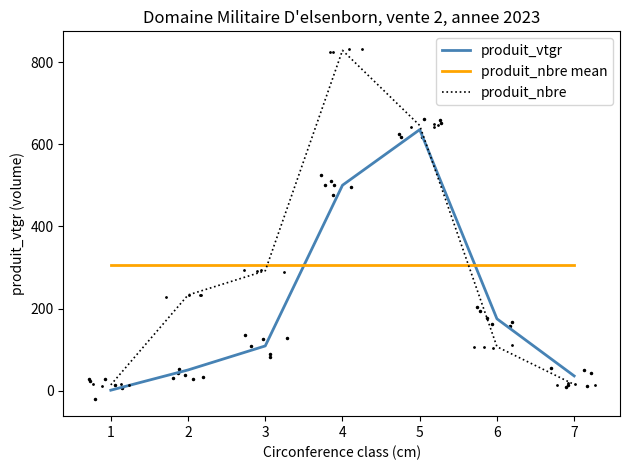

What is the spread (max minus min) of values at 5?

340.9